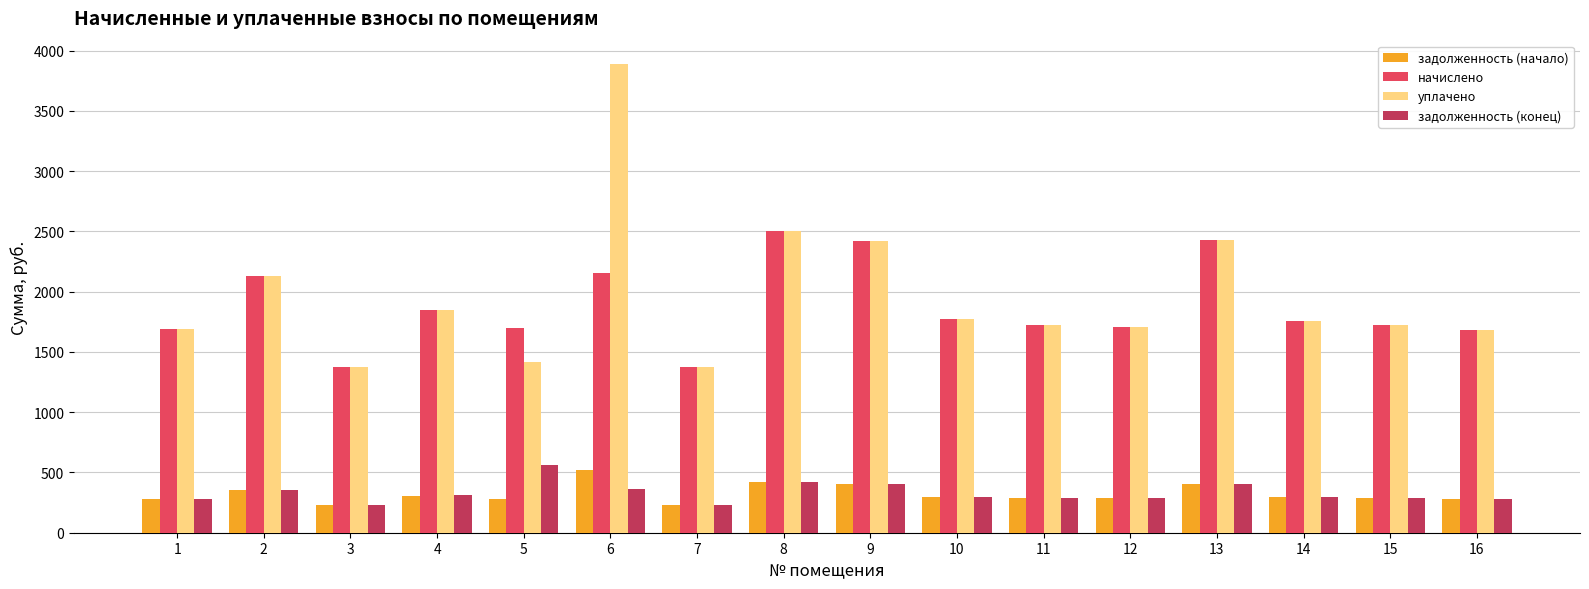

How many categories are shown in the chart?

16